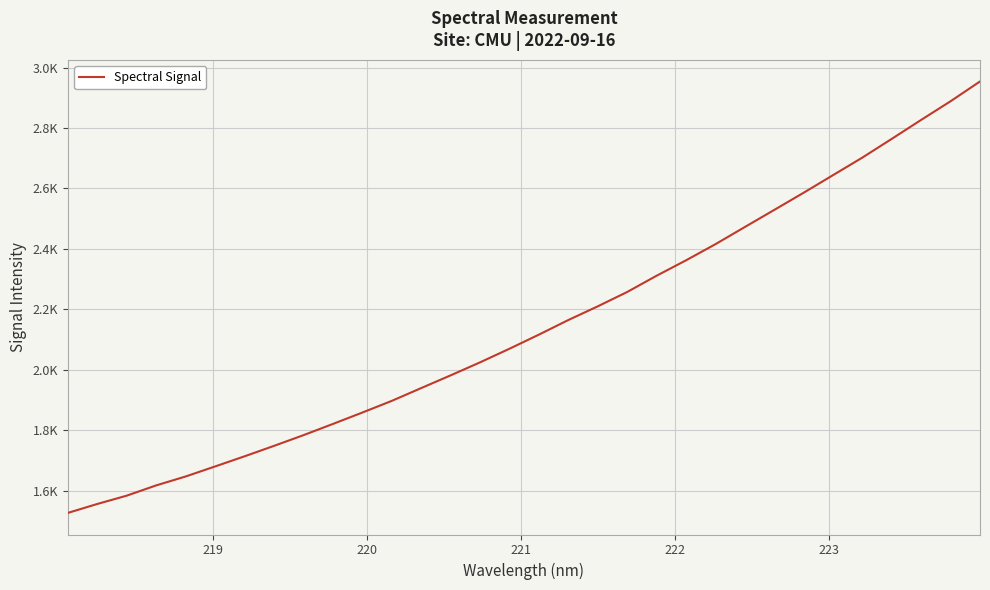

True or false: the data has more than 1 interior local peaks.

False